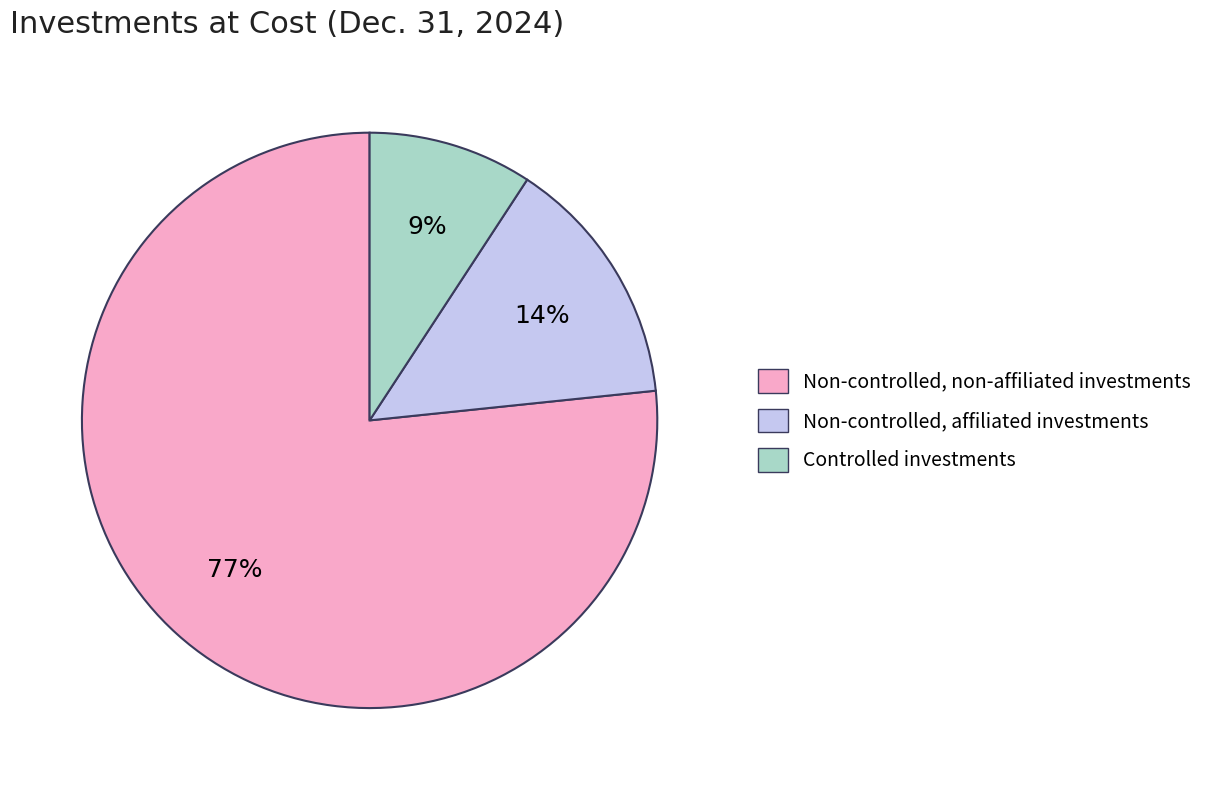

Rank the categories by value from lowest to highest.

Controlled investments, Non-controlled, affiliated investments, Non-controlled, non-affiliated investments